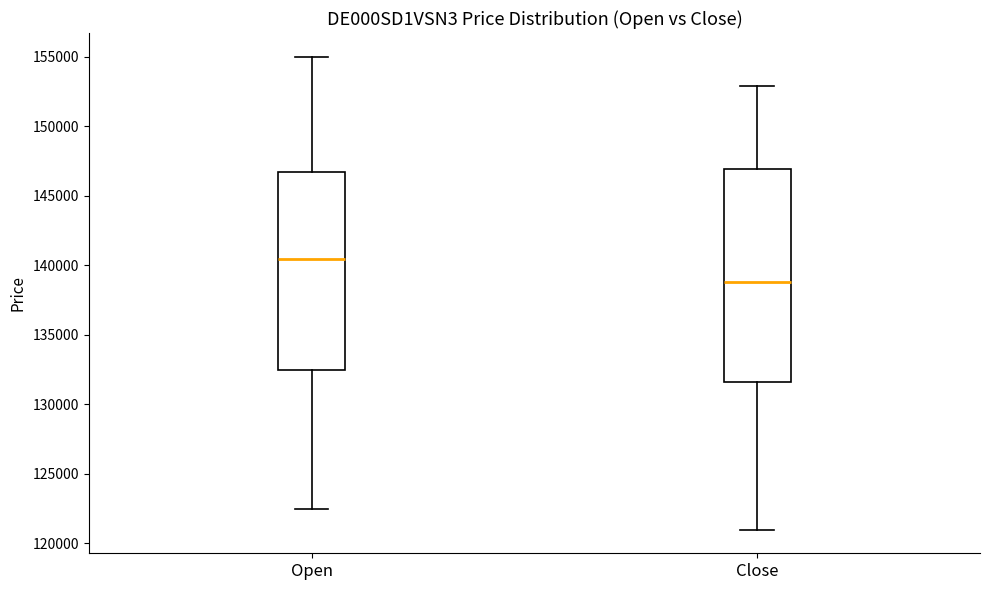

Where does the lower whisker of the box for Close end on the y-axis? The values are not printed on the chart, so give them approximately, as read against the axis.

121000